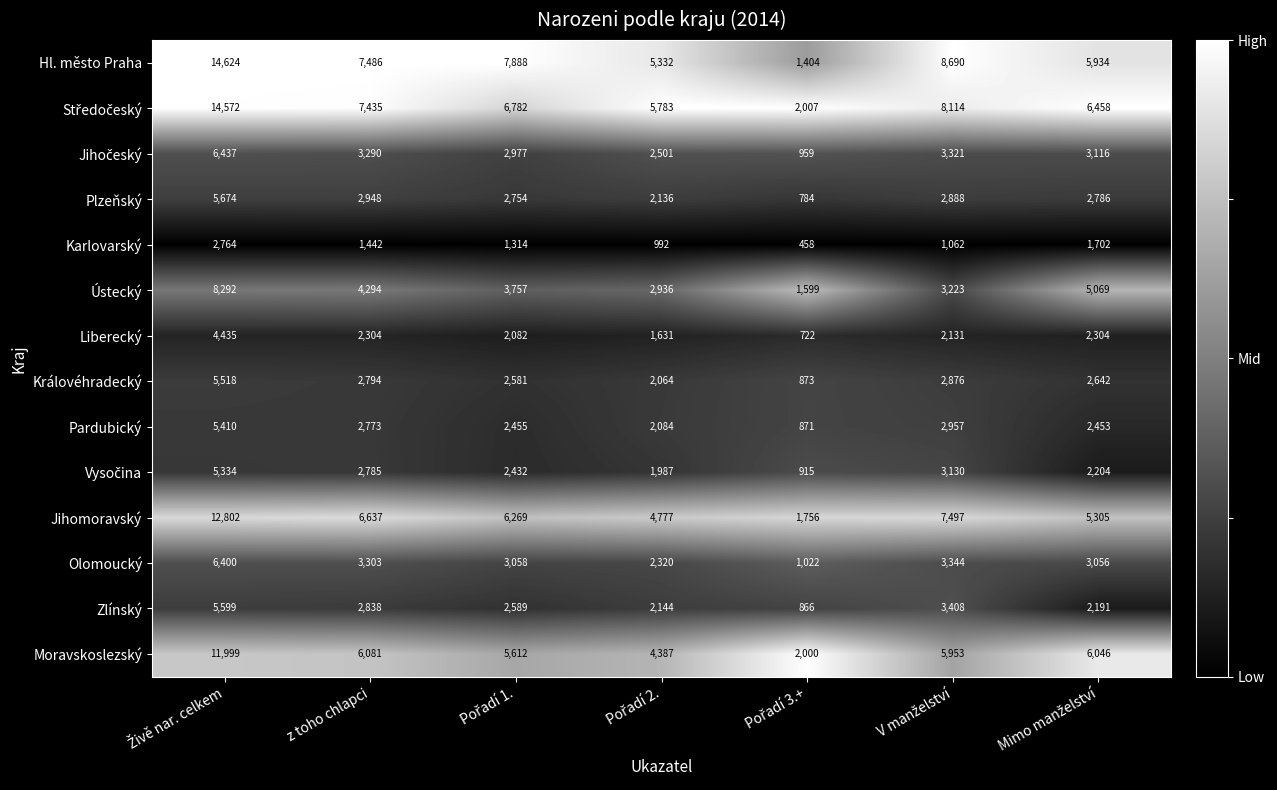

Which series has the widest spread of values?

Hl. město Praha